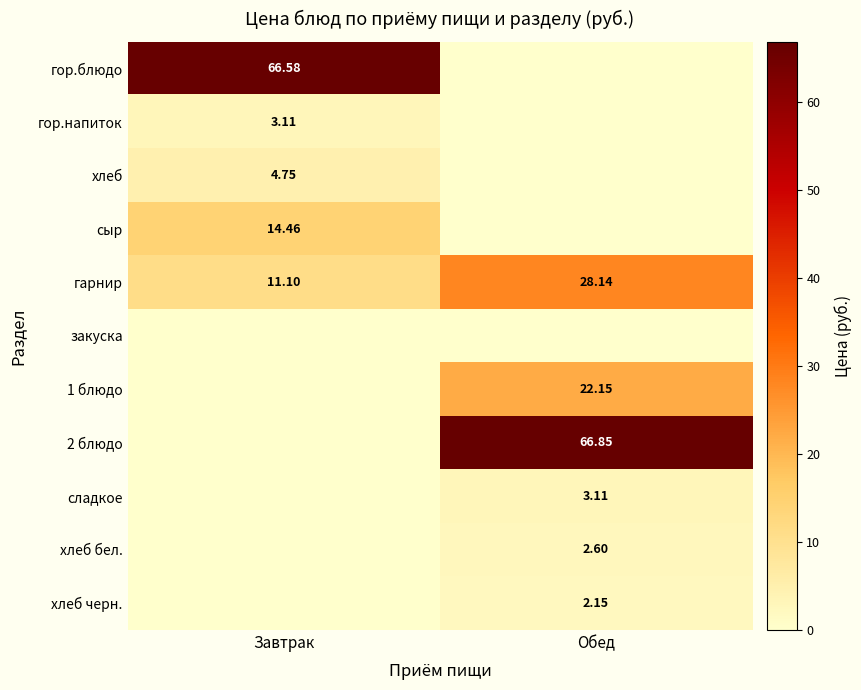

Rank the categories by гарнир value from highest to lowest.

Обед, Завтрак